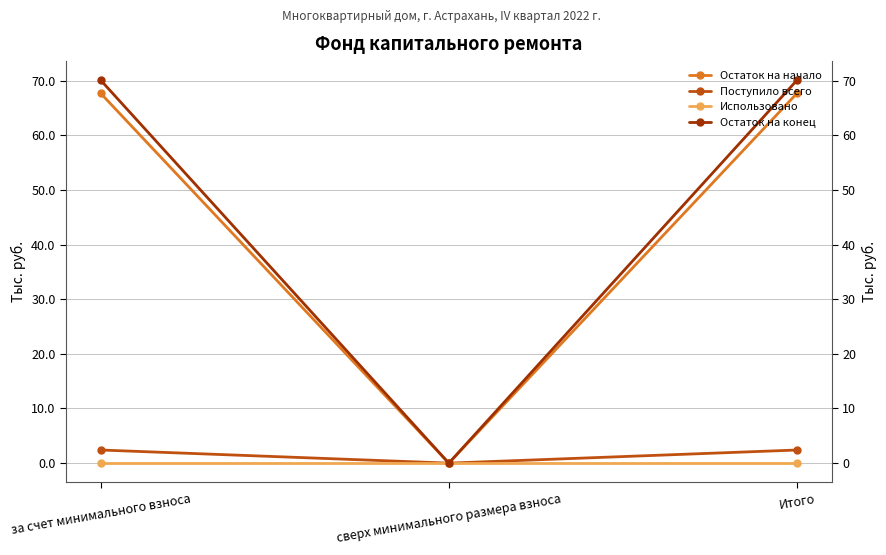

List the series in order of their peak value, lowest first.

Использовано, Поступило всего, Остаток на начало, Остаток на конец